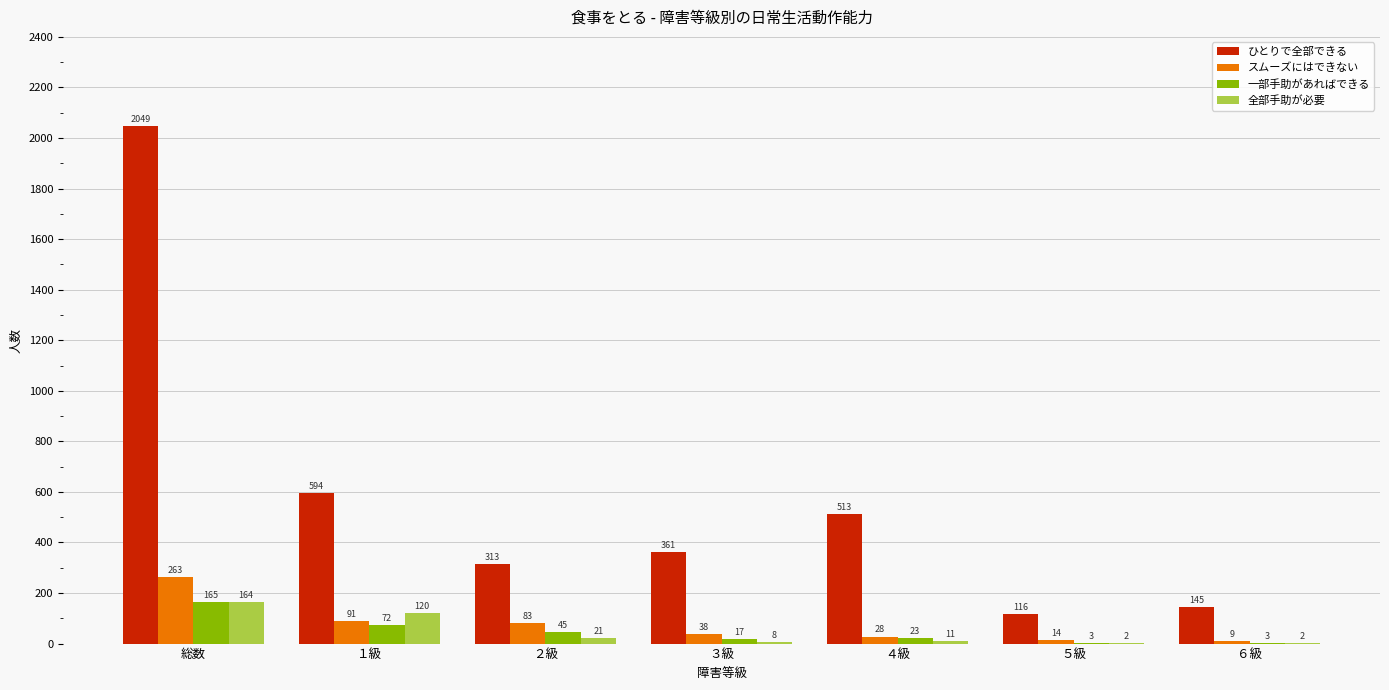

At which label is ひとりで全部できる closest to 1082?

１級